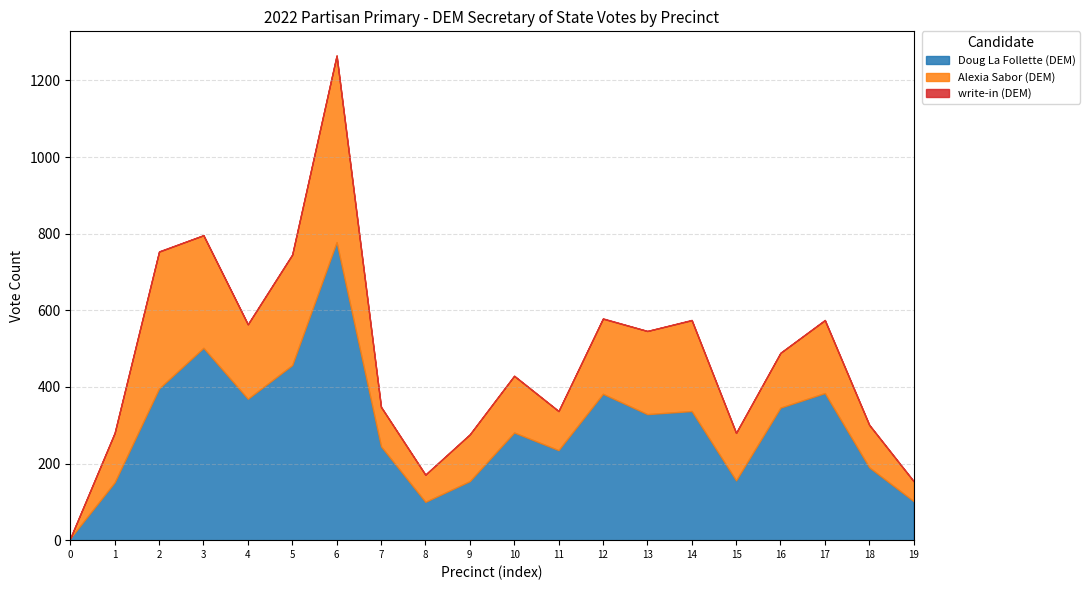

What are all the series names shown in the legend?

Doug La Follette (DEM), Alexia Sabor (DEM), write-in (DEM)